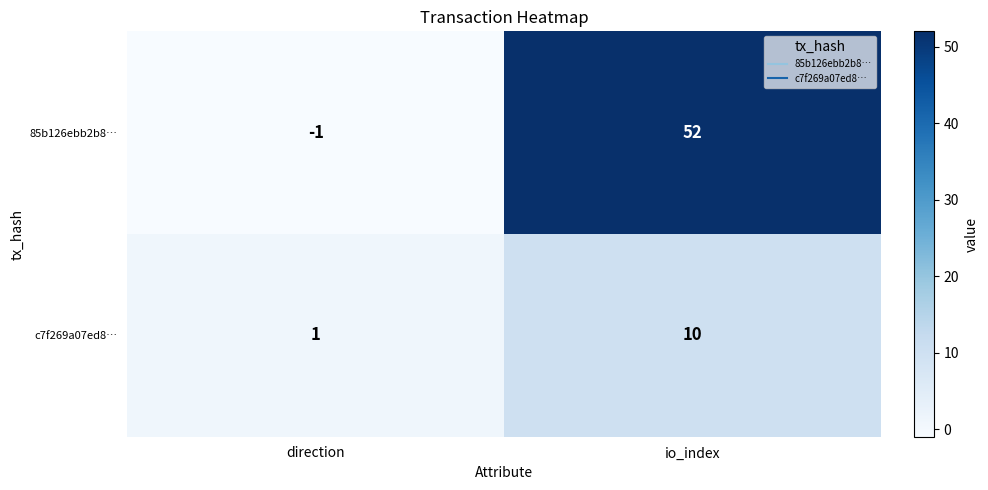

How many categories are shown in the chart?

2